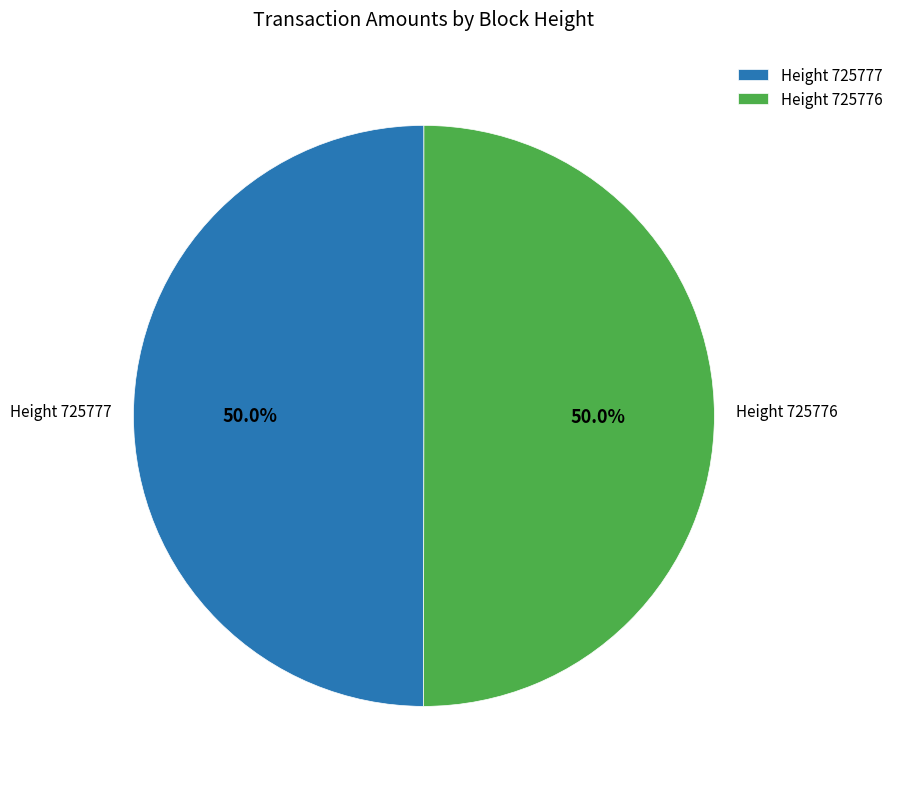

Approximately how many times larger is the value at Height 725776 compared to Height 725777?

1.0